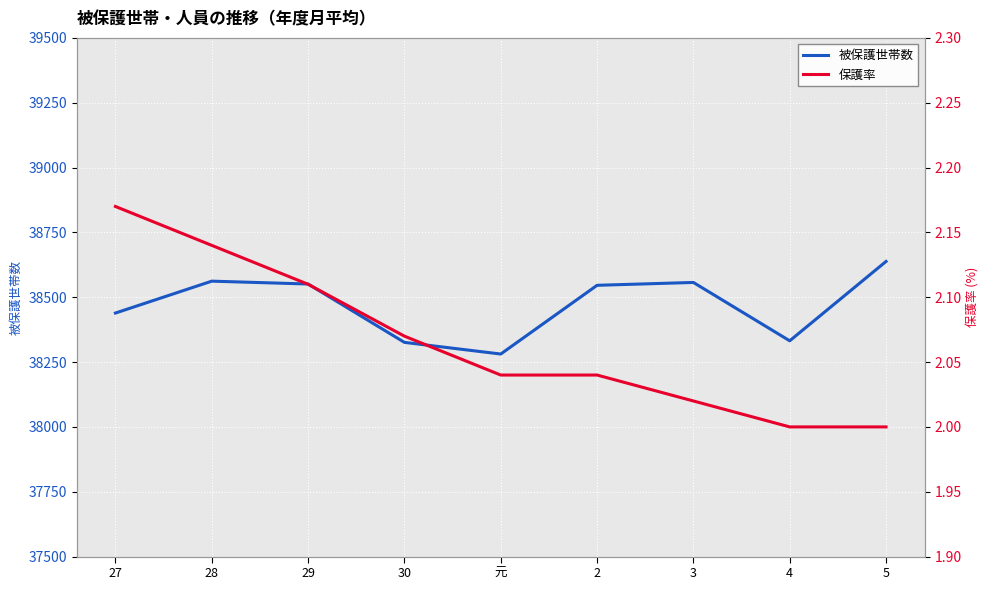

True or false: 保護率 and 被保護世帯数 cross at least once.

False